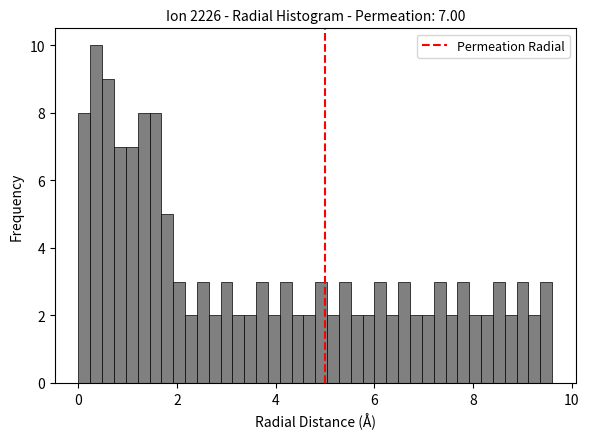

Around what value on the x-axis is the tallest bar? Give the approximate position of its centre, as read against the axis.

0.4